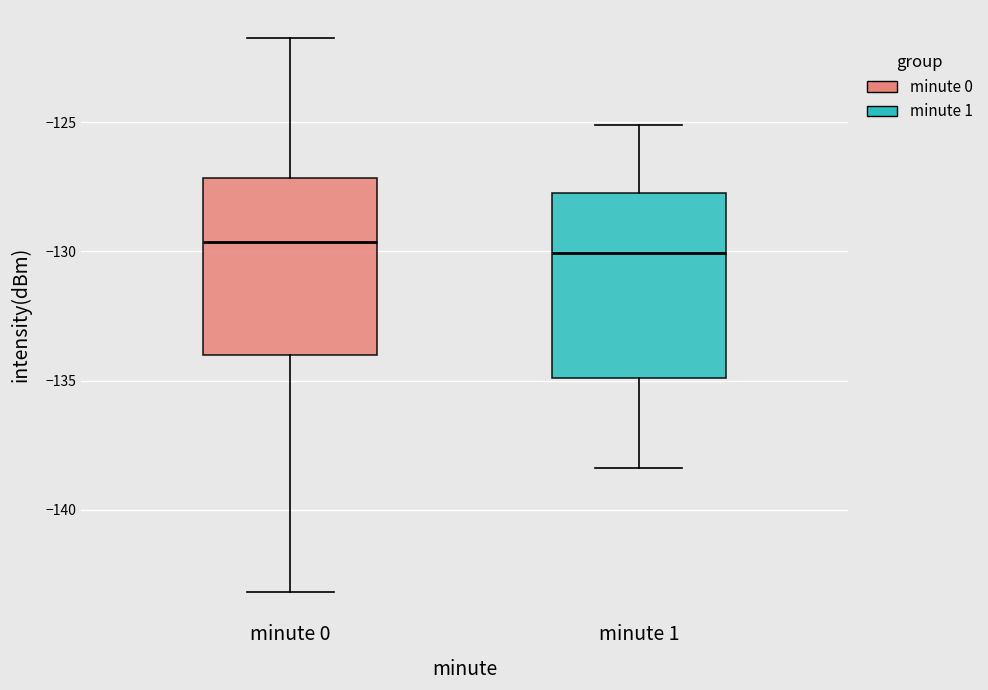

Where is the upper edge of the box for minute 1 on the y-axis? The values are not printed on the chart, so give them approximately, as read against the axis.

-127.5